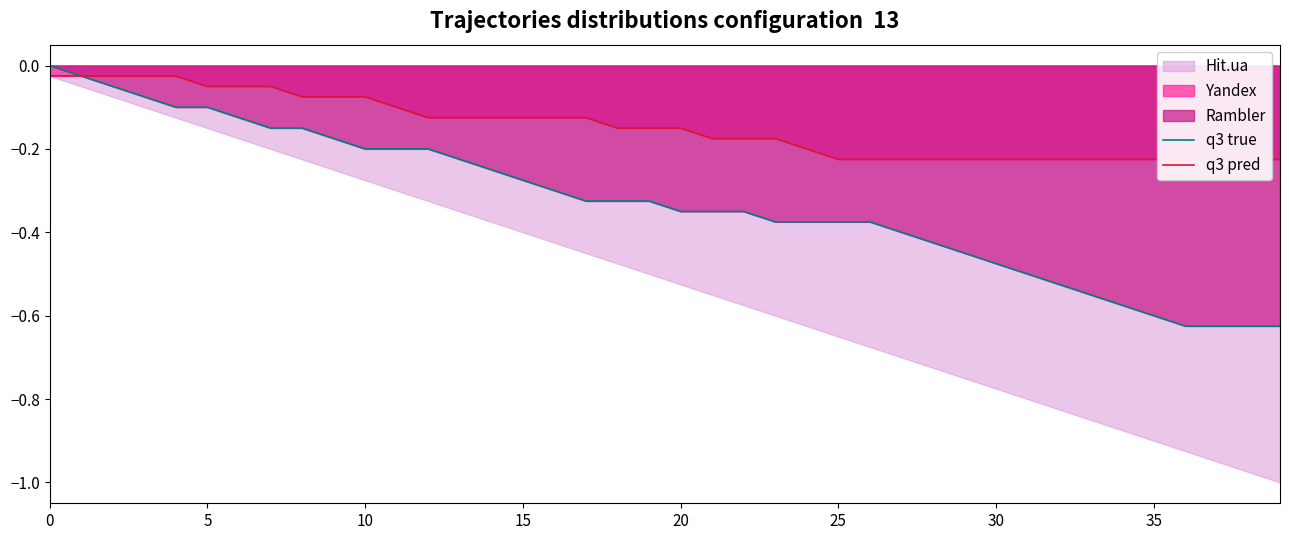

Rank the series by their average value, from highest to lowest.

q3 pred, q3 true